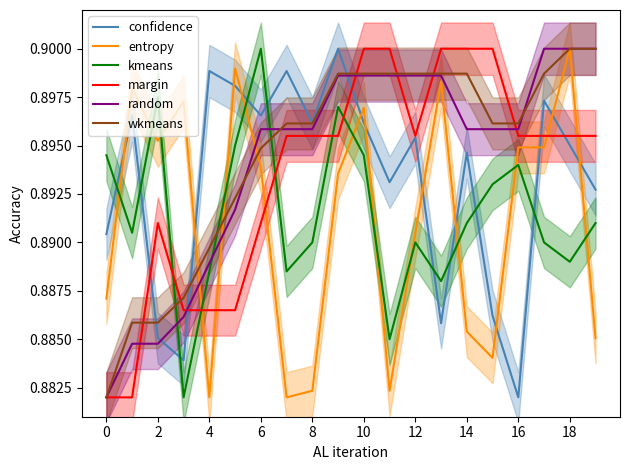

True or false: random has a value of 0.4 at 14.

False